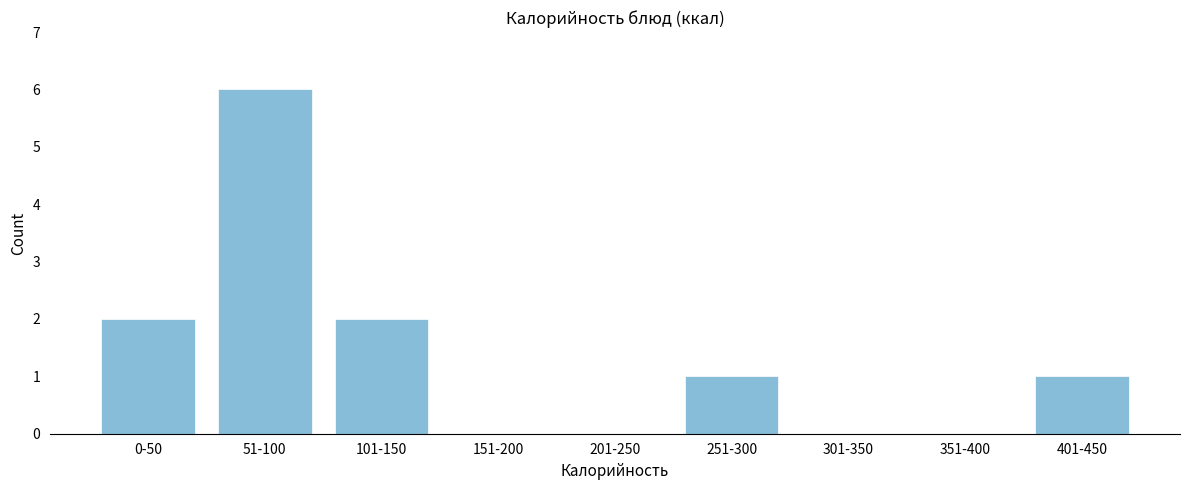

Reading left to right, list all the values displayed in this chart.

0-50=2	51-100=6	101-150=2	151-200=0	201-250=0	251-300=1	301-350=0	351-400=0	401-450=1